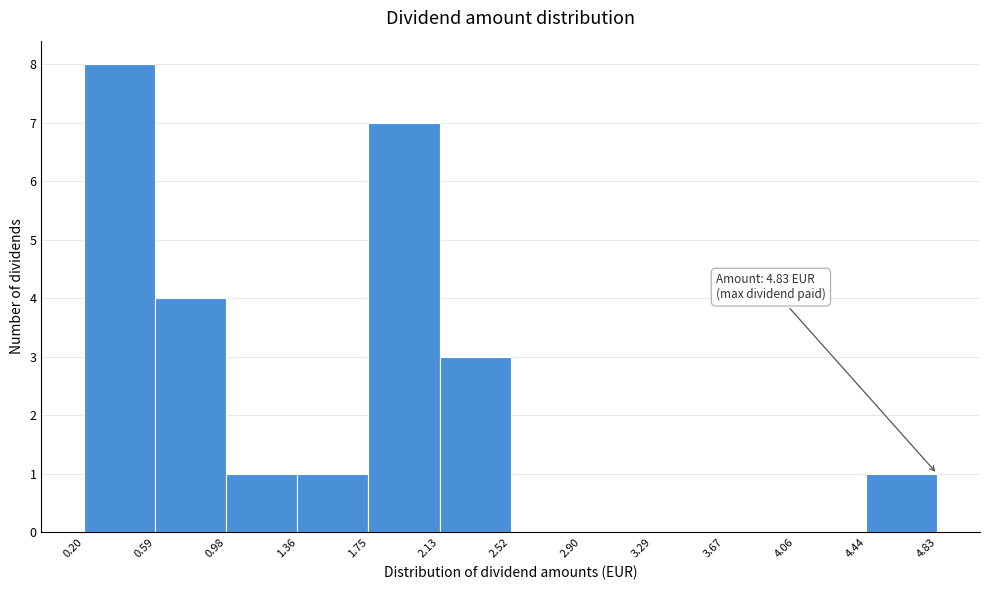

Over which range of the x-axis is the bar tallest?

0.20 to 0.59